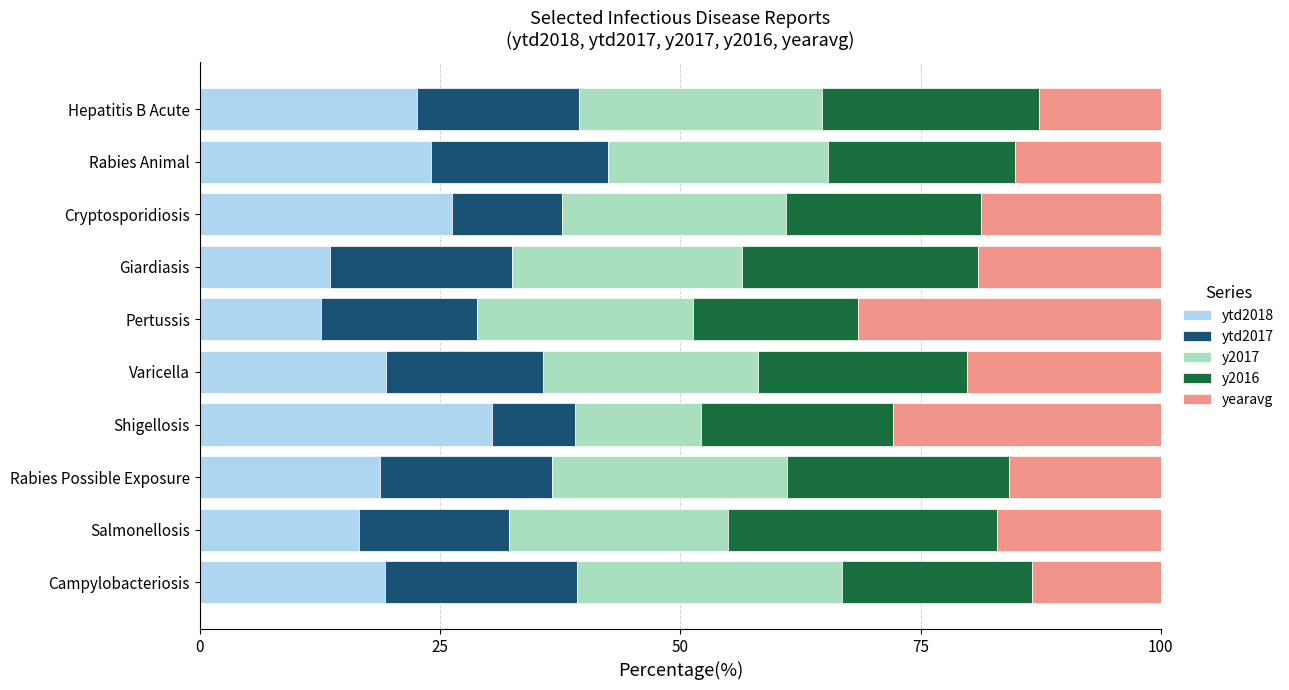

What are all the series names shown in the legend?

ytd2018, ytd2017, y2017, y2016, yearavg